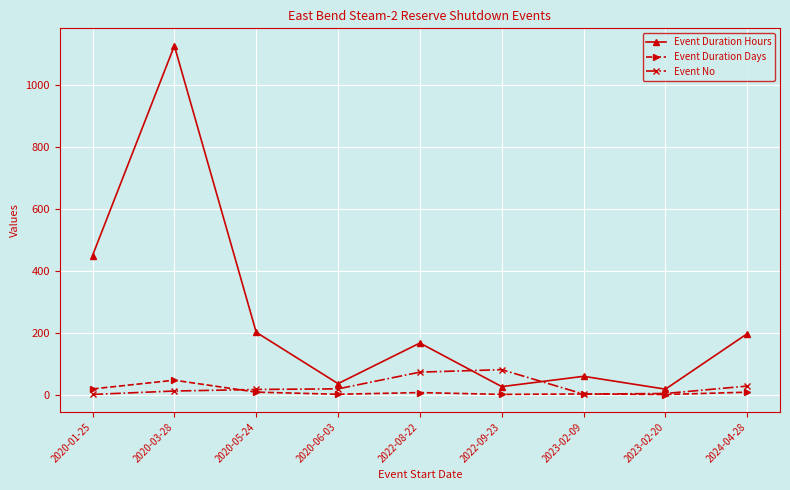

What is the label of the 4th point from the right?

2022-09-23